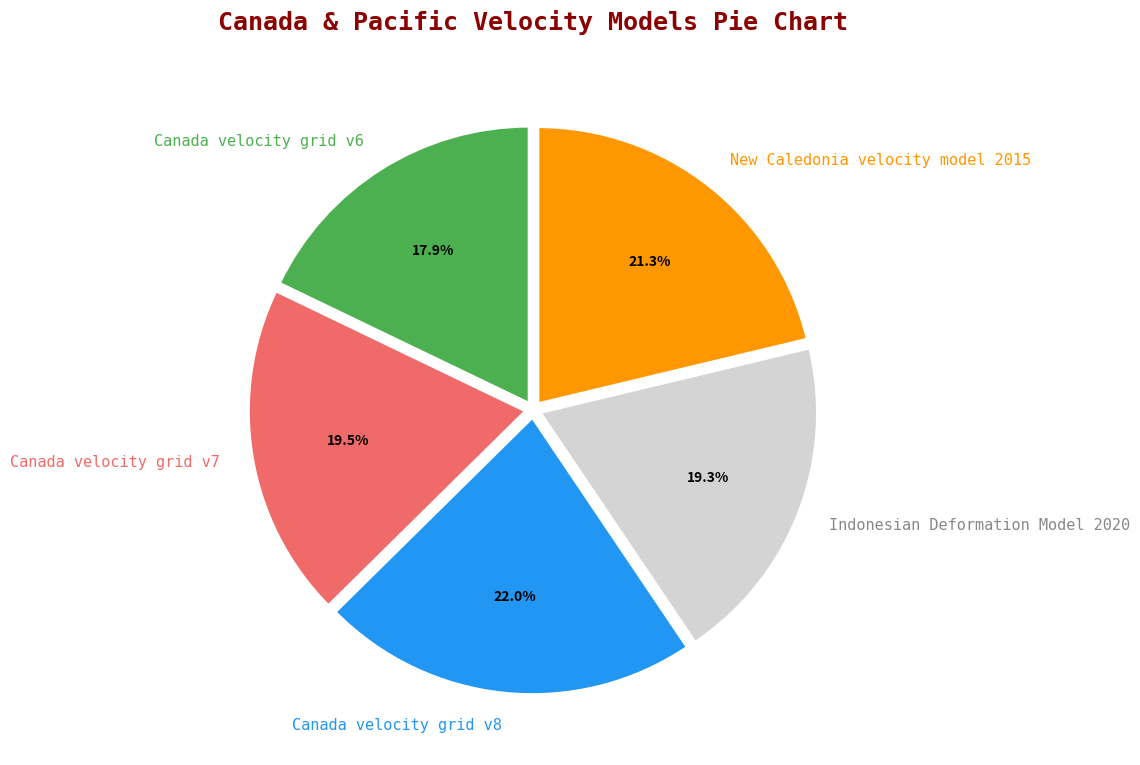

Count the number of slices in the pie.

5